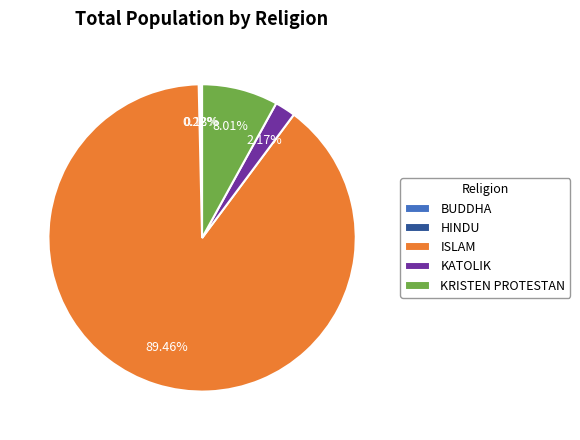

Which category has the biggest portion of the pie?

ISLAM